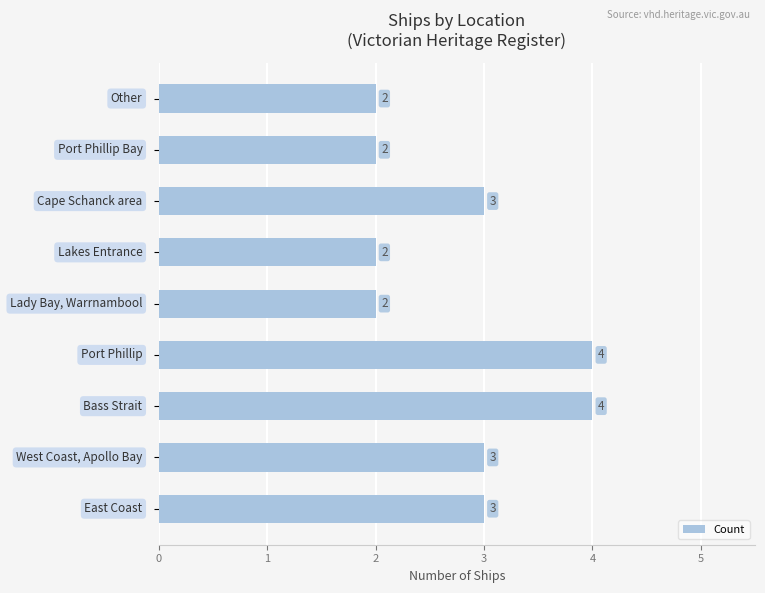

What is the average value?

3